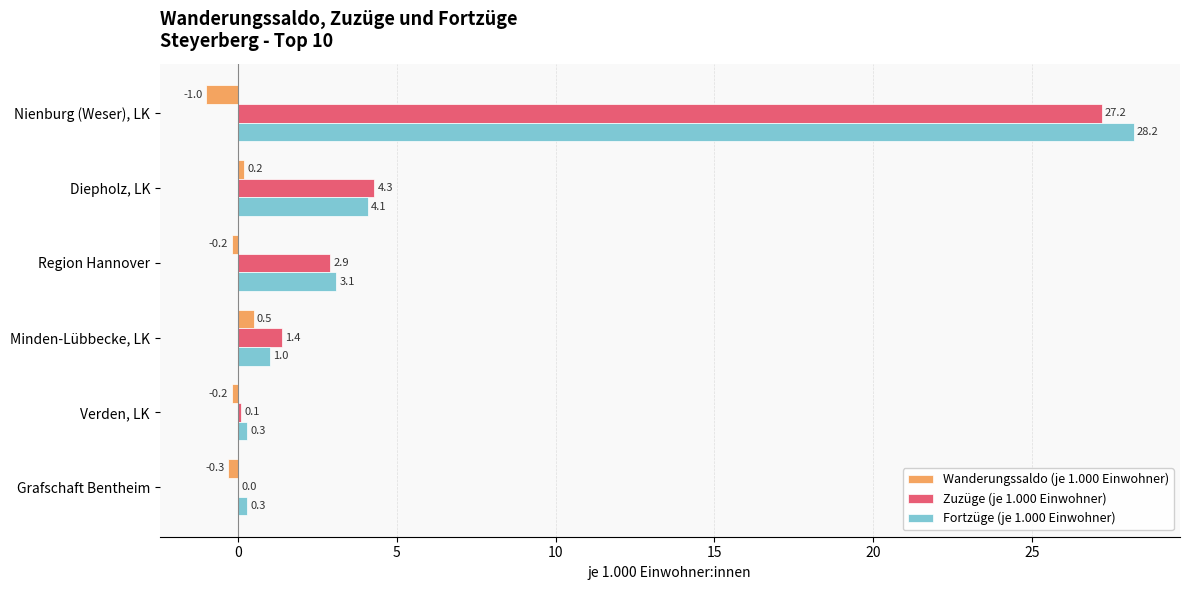

True or false: Fortzüge (je 1.000 Einwohner) has a value of 6.9 at Diepholz, LK.

False